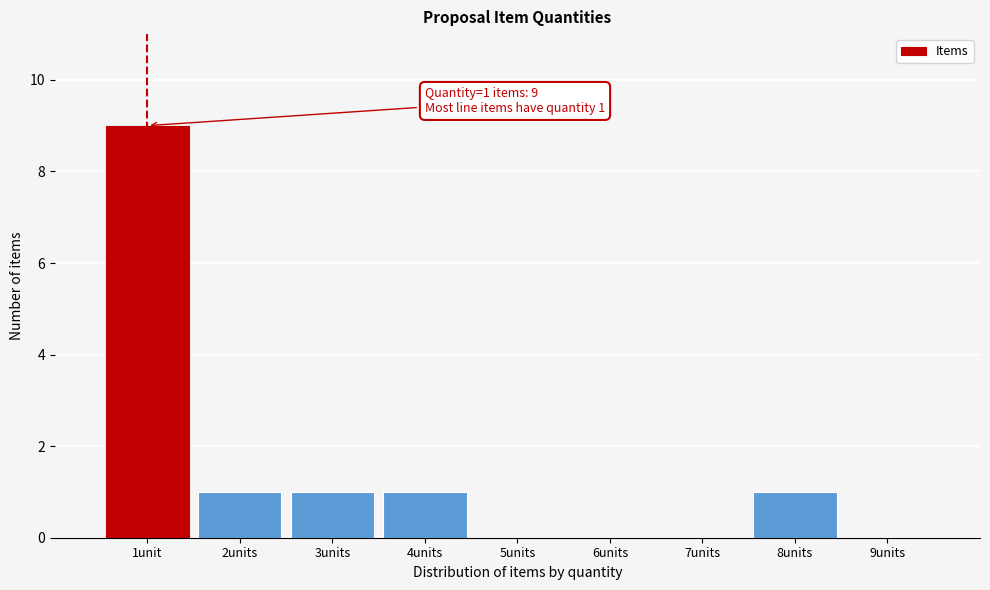

Reading left to right, transcribe all the data shown in this chart.

1unit=9	2units=1	3units=1	4units=1	5units=0	6units=0	7units=0	8units=1	9units=0